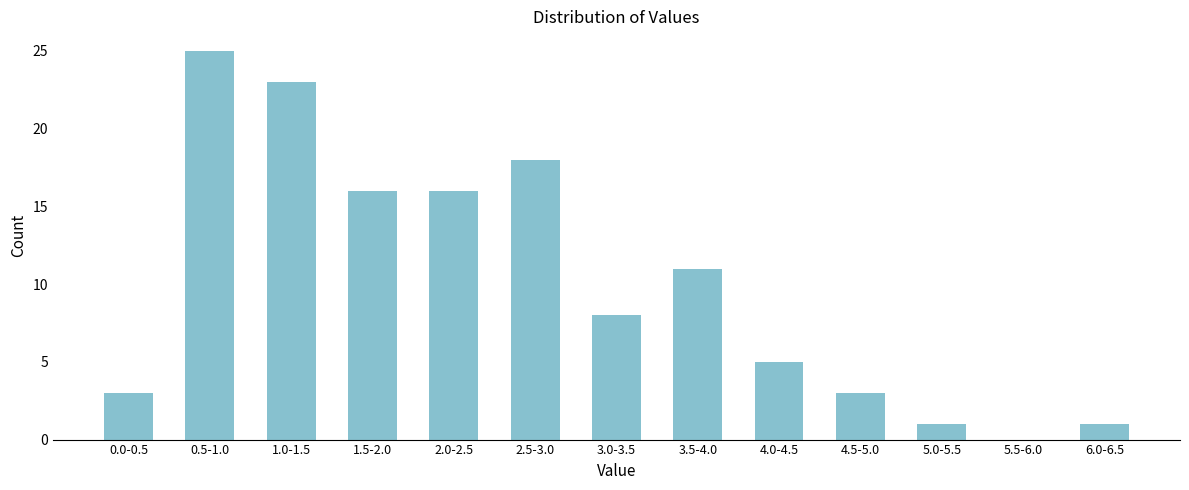

Reading left to right, list all the values displayed in this chart.

0.0-0.5=3	0.5-1.0=25	1.0-1.5=23	1.5-2.0=16	2.0-2.5=16	2.5-3.0=18	3.0-3.5=8	3.5-4.0=11	4.0-4.5=5	4.5-5.0=3	5.0-5.5=1	5.5-6.0=0	6.0-6.5=1